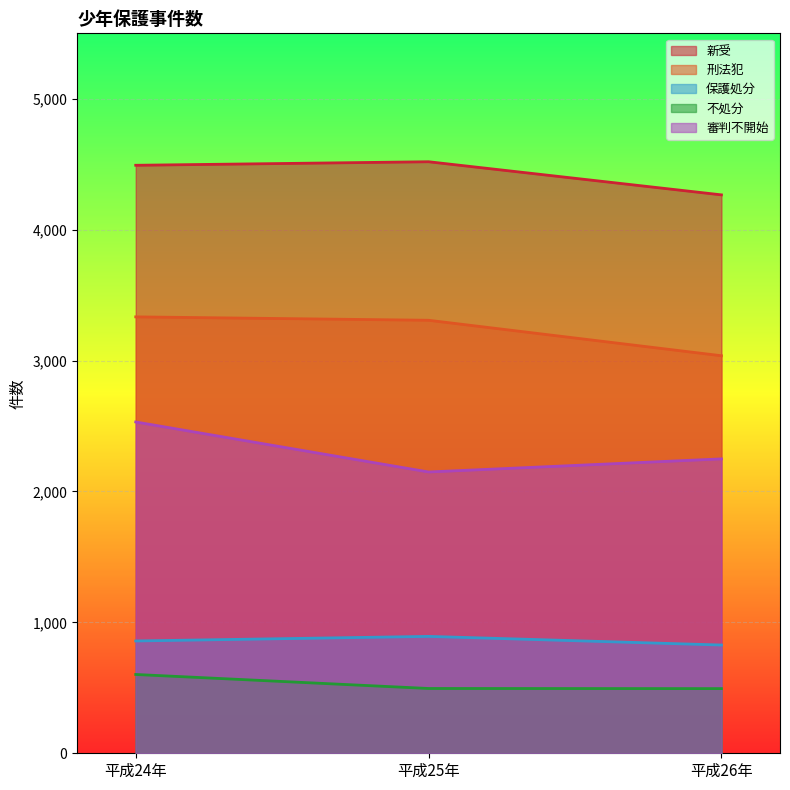

What value does the 新受 series have at 平成25年?

4519